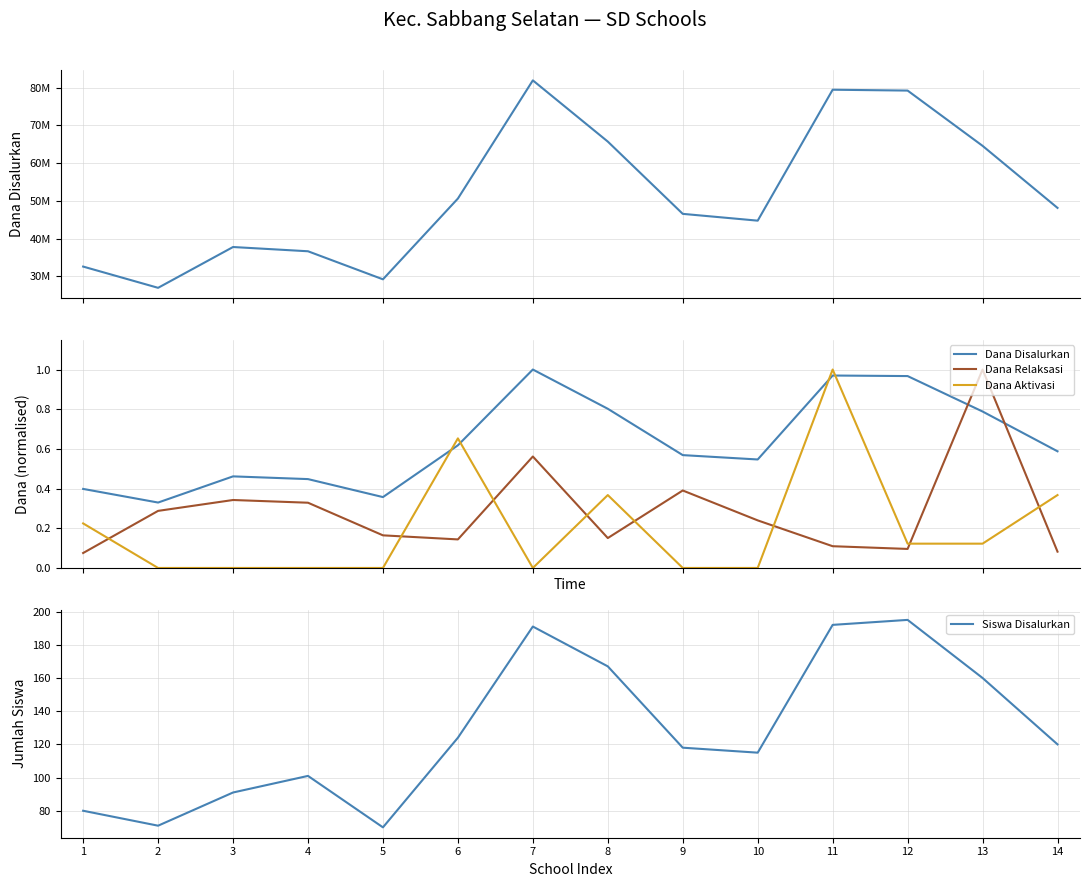

What is the value of the Disalurkan (Dana) point at the 10th from the left?

44775000.0